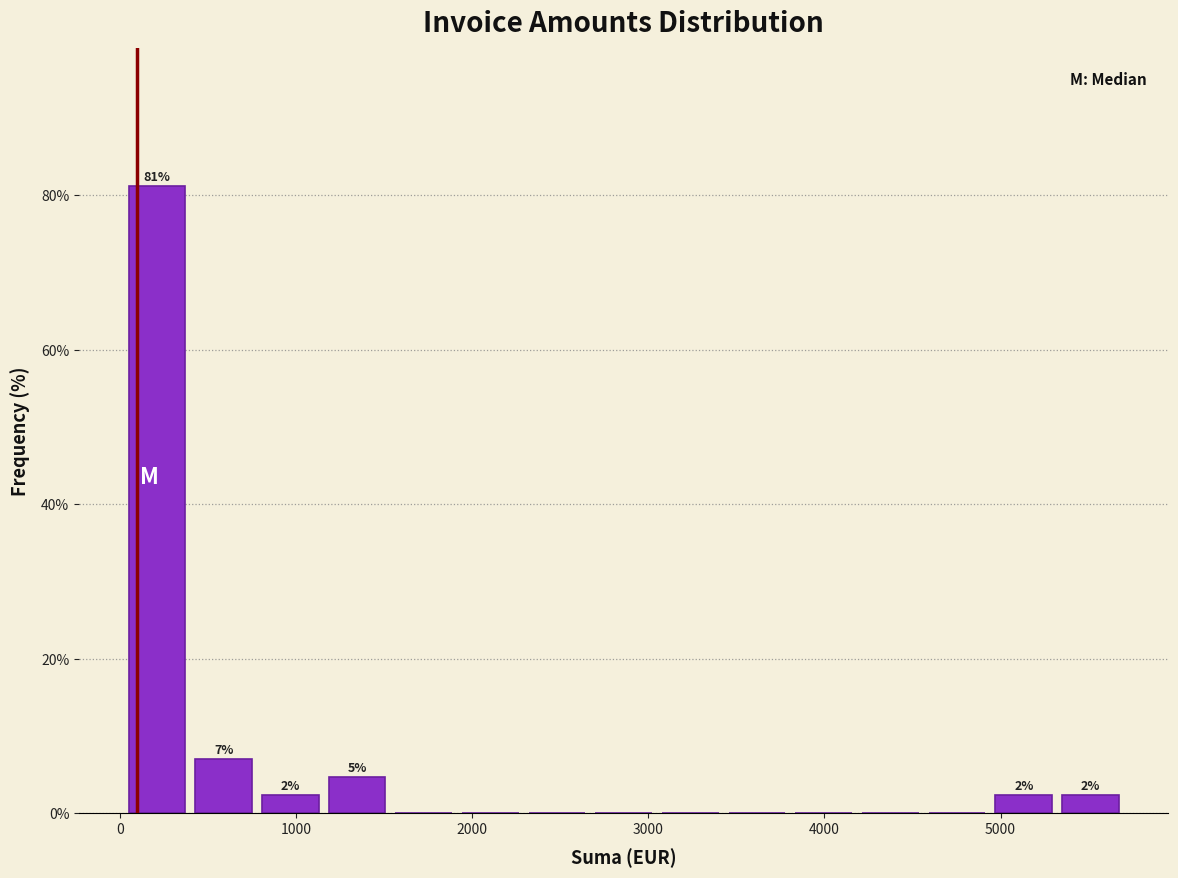

Around what value on the x-axis is the tallest bar? Give the approximate position of its centre, as read against the axis.

200